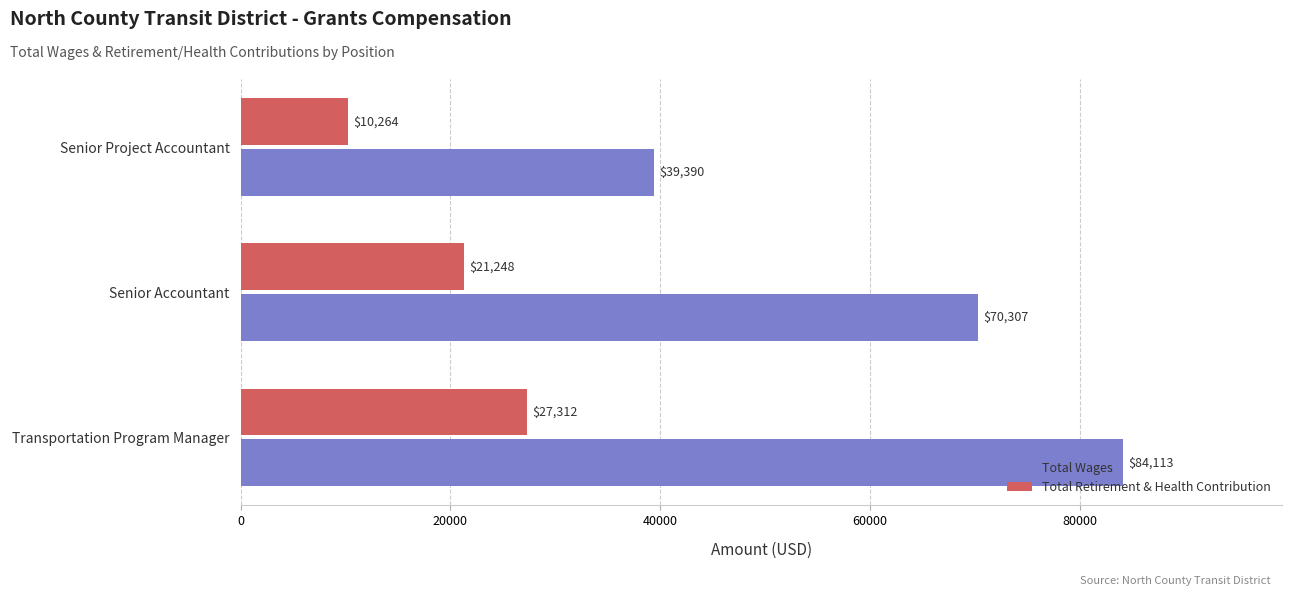

Count the number of data series in this chart.

2